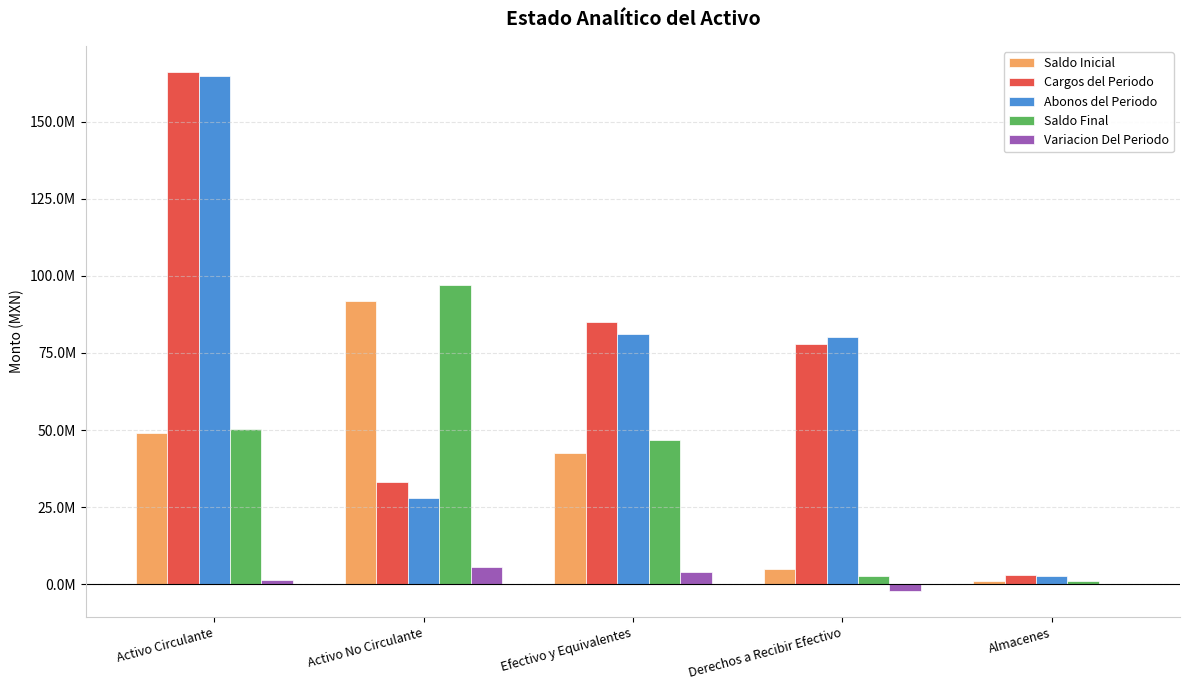

Rank the series at Almacenes from lowest to highest value.

Variacion Del Periodo, Saldo Inicial, Saldo Final, Abonos del Periodo, Cargos del Periodo